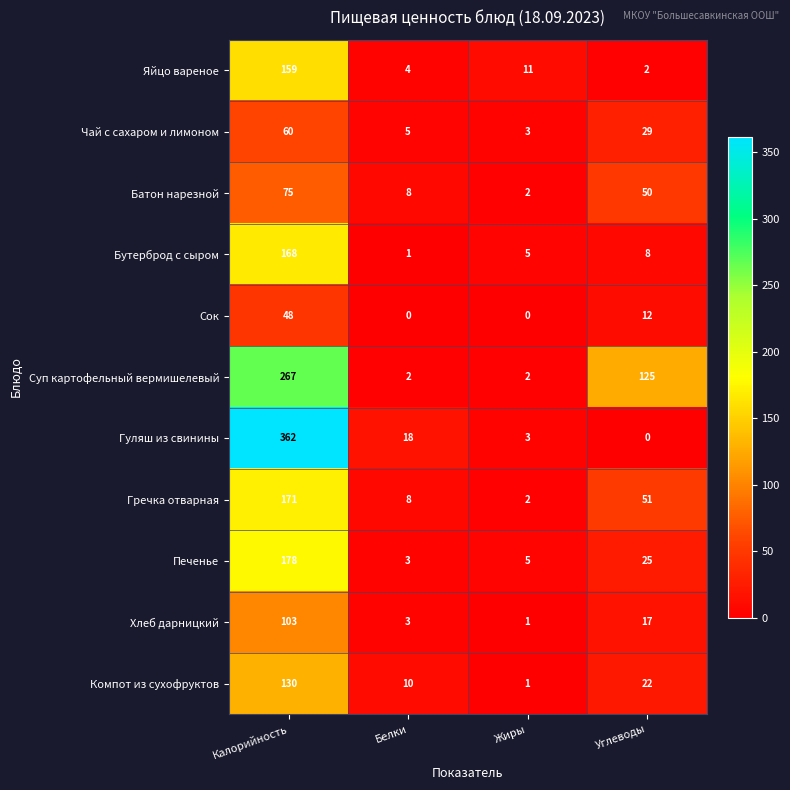

True or false: Чай с сахаром и лимоном has a value of 3 at Жиры.

True